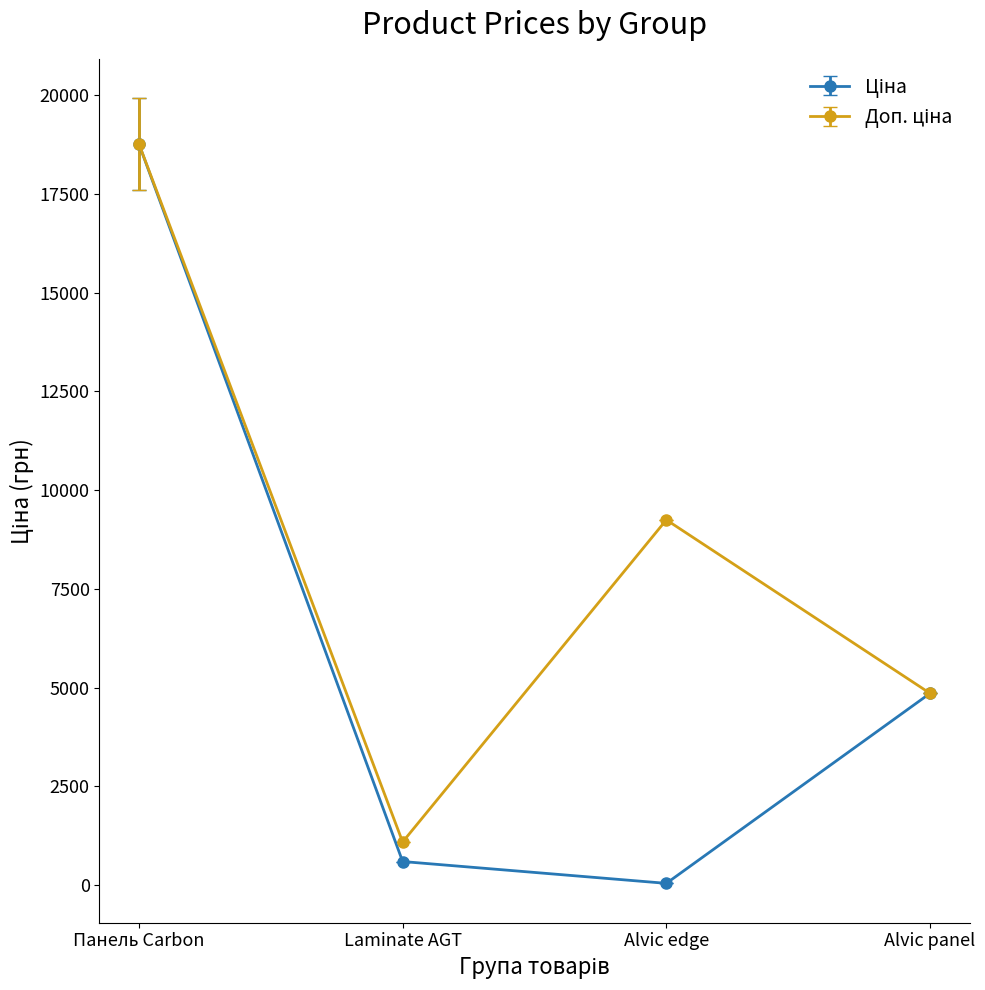

Which category has the highest value across all series?

Панель Carbon